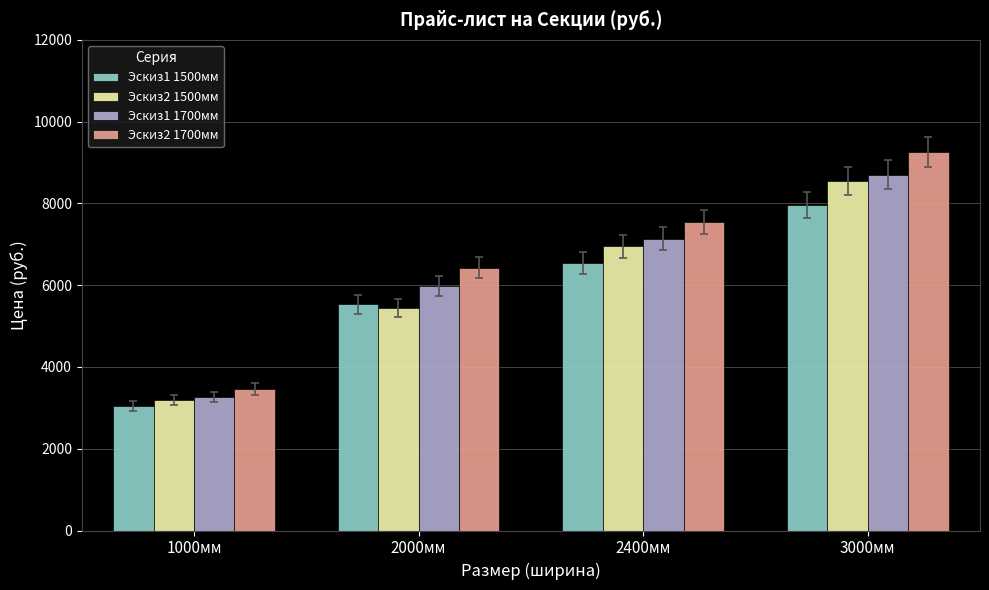

What are all the series names shown in the legend?

Эскиз1 1500мм, Эскиз2 1500мм, Эскиз1 1700мм, Эскиз2 1700мм